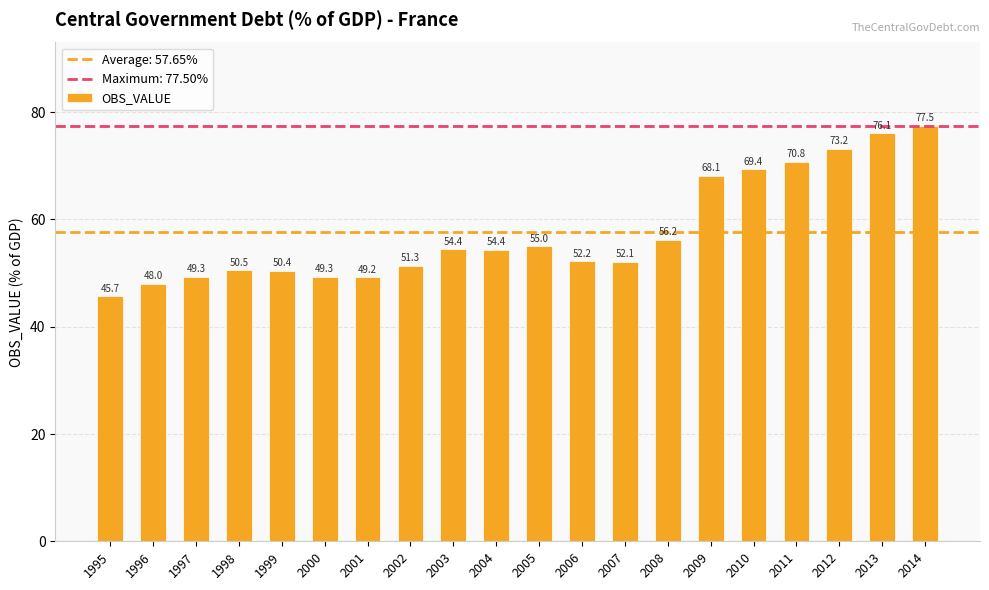

Reading left to right, what are all the values shown in this chart?

45.7	48.0	49.3	50.5	50.4	49.3	49.2	51.3	54.4	54.4	55.0	52.2	52.1	56.2	68.1	69.4	70.8	73.2	76.1	77.5